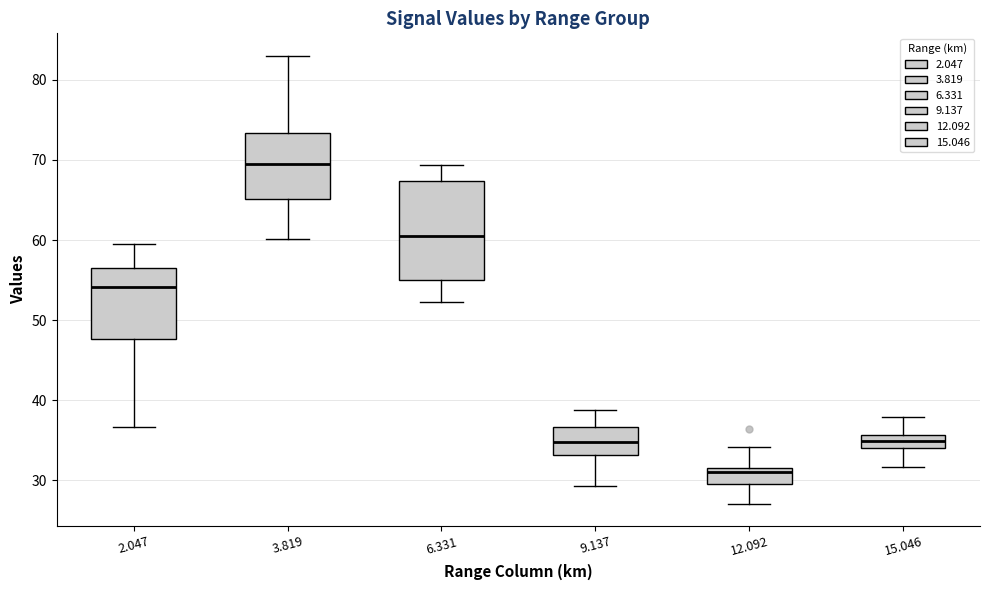

Reading left to right, read every box against the y-axis: the position of its median line, the range the box covers, and the ends of its whiskers. The values are not printed on the chart, so give them approximately, as read against the axis.

2.047: median 54, box 48 to 57, whiskers 37 to 60
3.819: median 70, box 65 to 73, whiskers 60 to 83
6.331: median 61, box 55 to 67, whiskers 52 to 69
9.137: median 35, box 33 to 37, whiskers 29 to 39
12.092: median 31, box 30 to 32, whiskers 27 to 34
15.046: median 35, box 34 to 36, whiskers 32 to 38